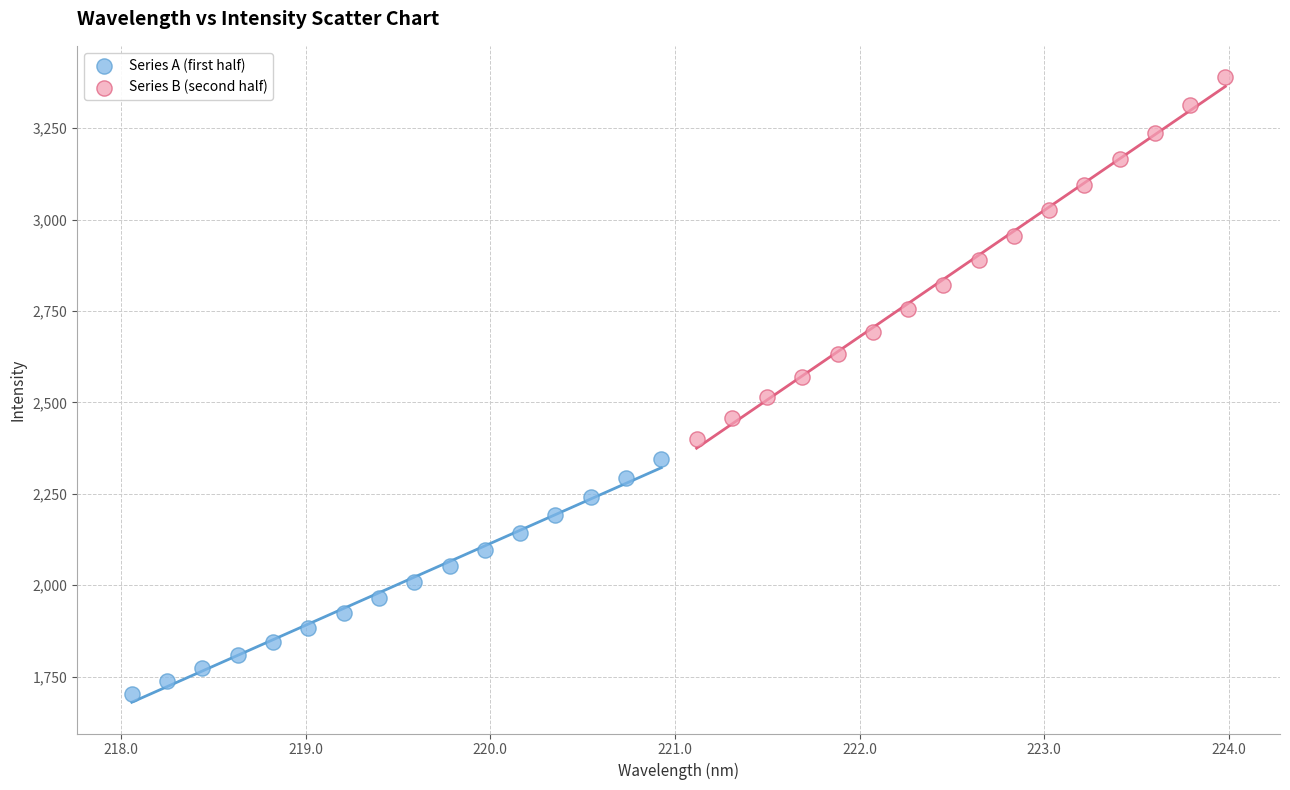

Which series reaches the minimum Y coordinate?

Series A (first half)